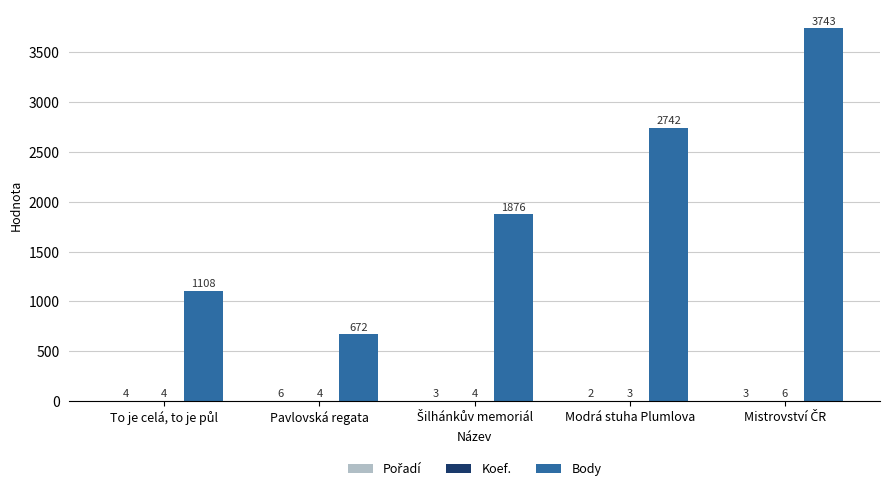

The value of Body at Pavlovská regata is 1184. True or false?

False